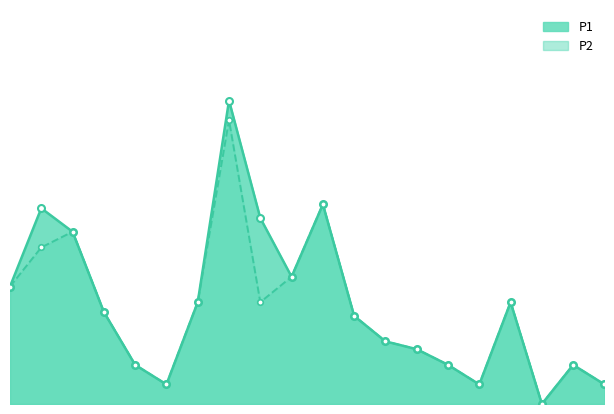

Is it true that P1_line equals 0.1 at 5?

False